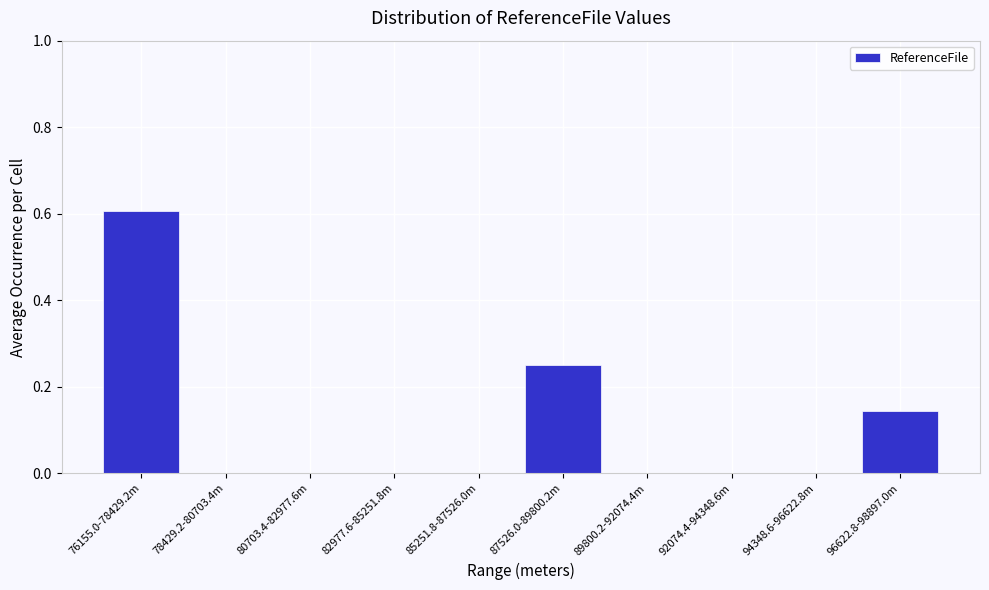

Is it true that the value at 82977.6-85251.8m is 0.0?

True